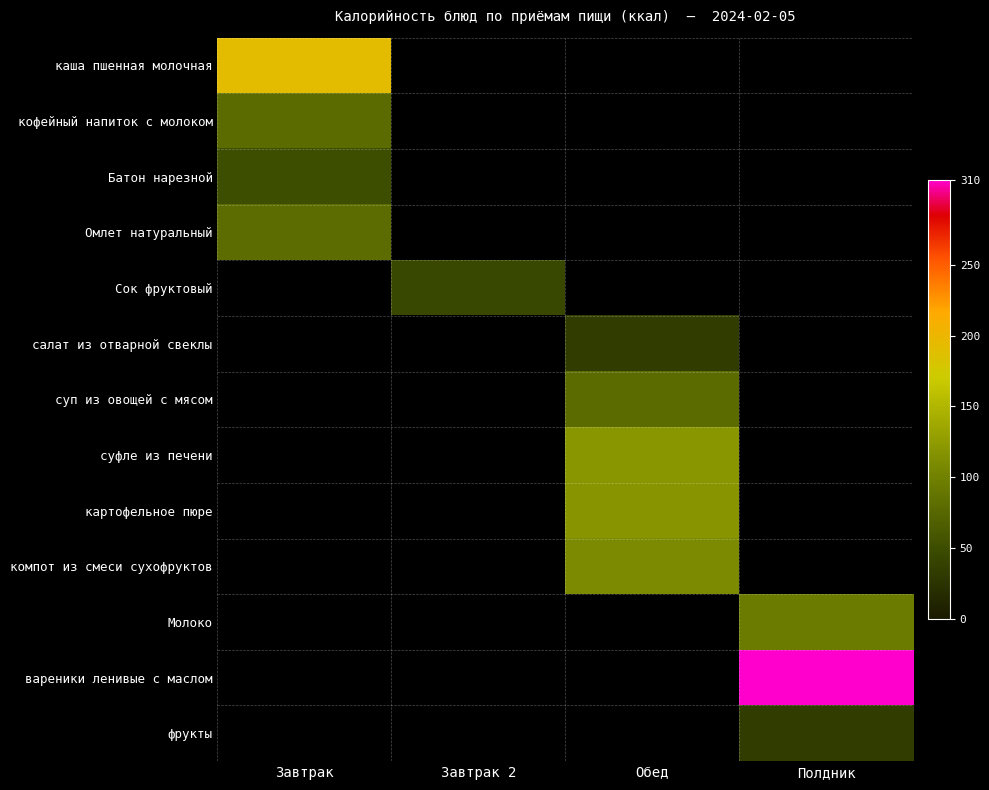

Which series has the largest range (max minus min)?

каша пшенная молочная